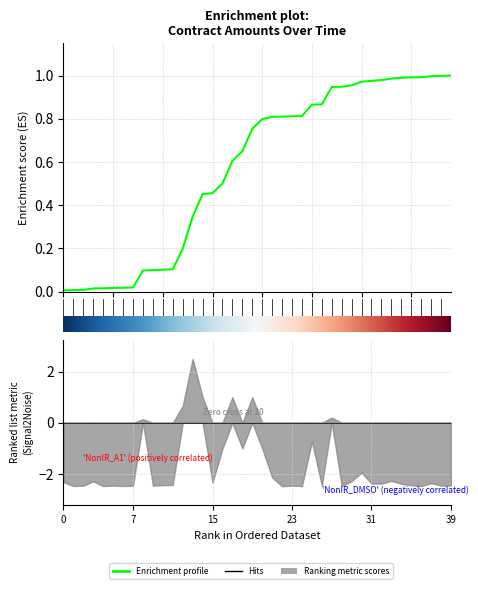

How many lines are shown in the chart?

1